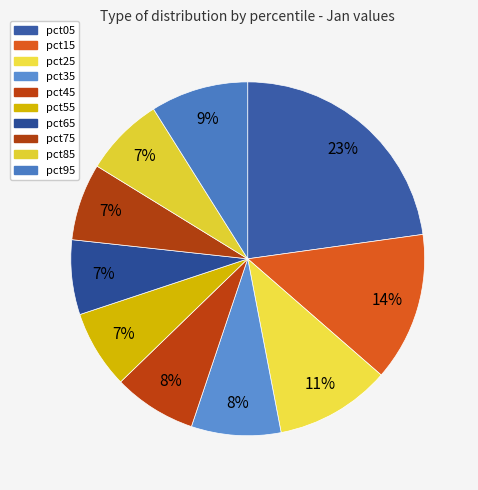

Rank the categories by value from lowest to highest.

pct65, pct75, pct55, pct85, pct45, pct35, pct95, pct25, pct15, pct05